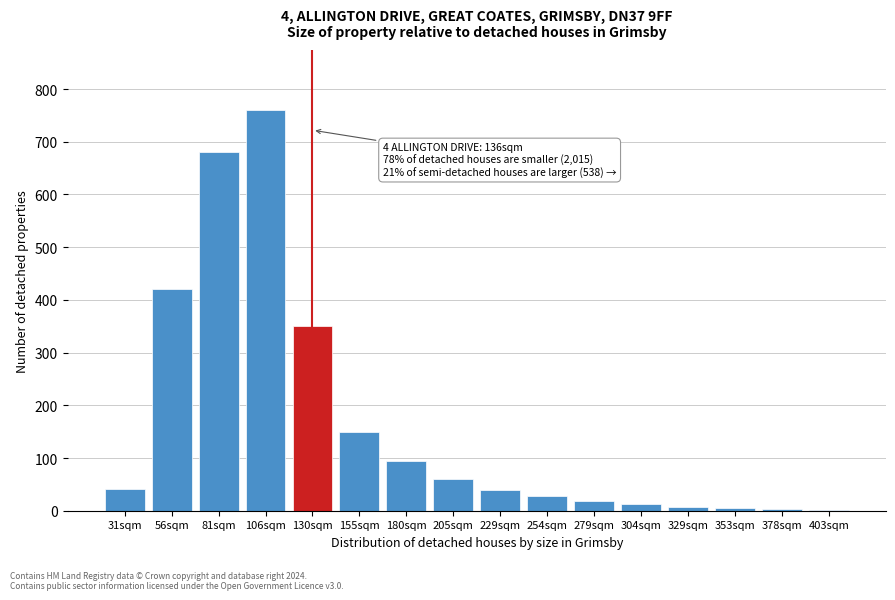

Read the value at 229sqm.

40